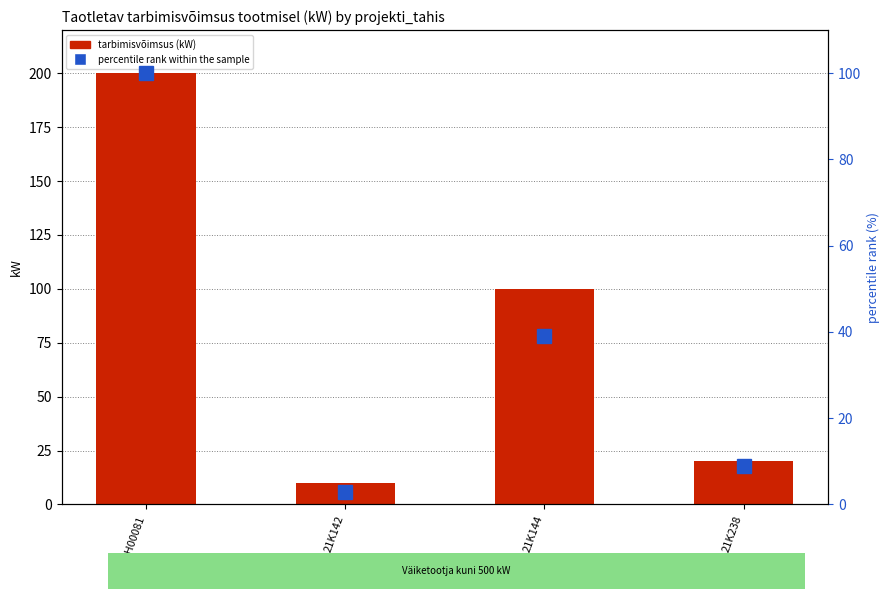

Is it true that tarbimisvõimsus (kW) equals 63 at 21K144?

False